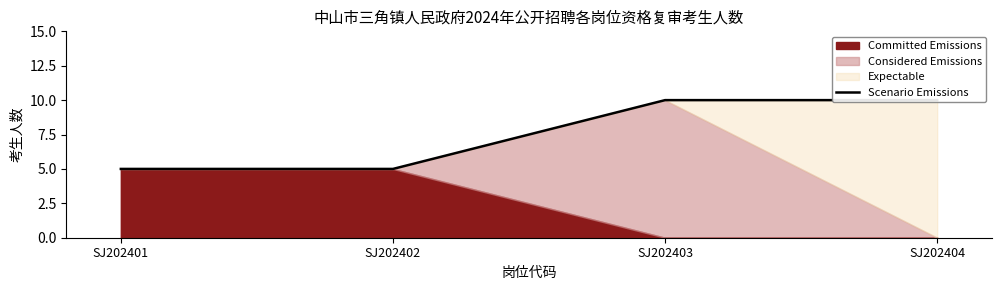

What is the value of the 3rd point from the left?

10